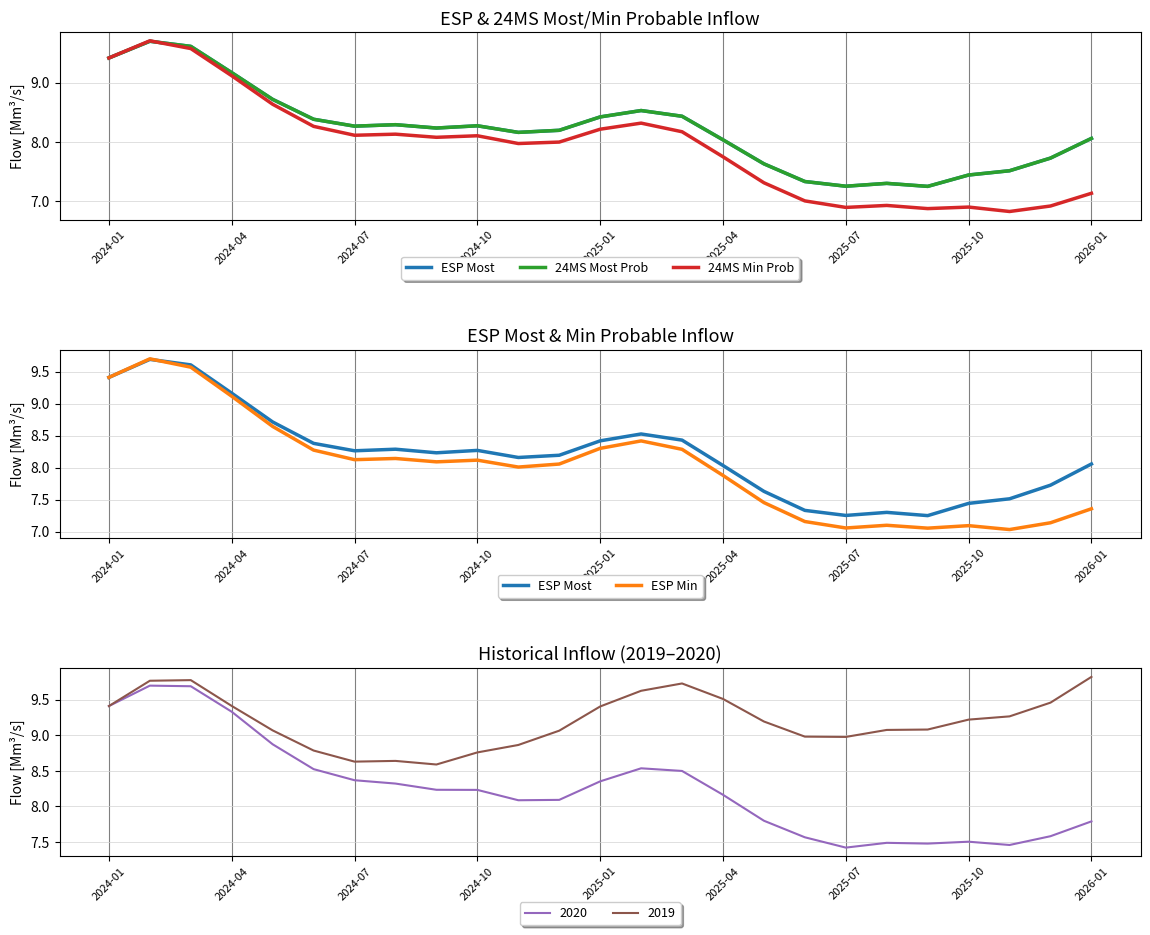

Is it true that 2020 equals 4.8 at 2024-01?

False